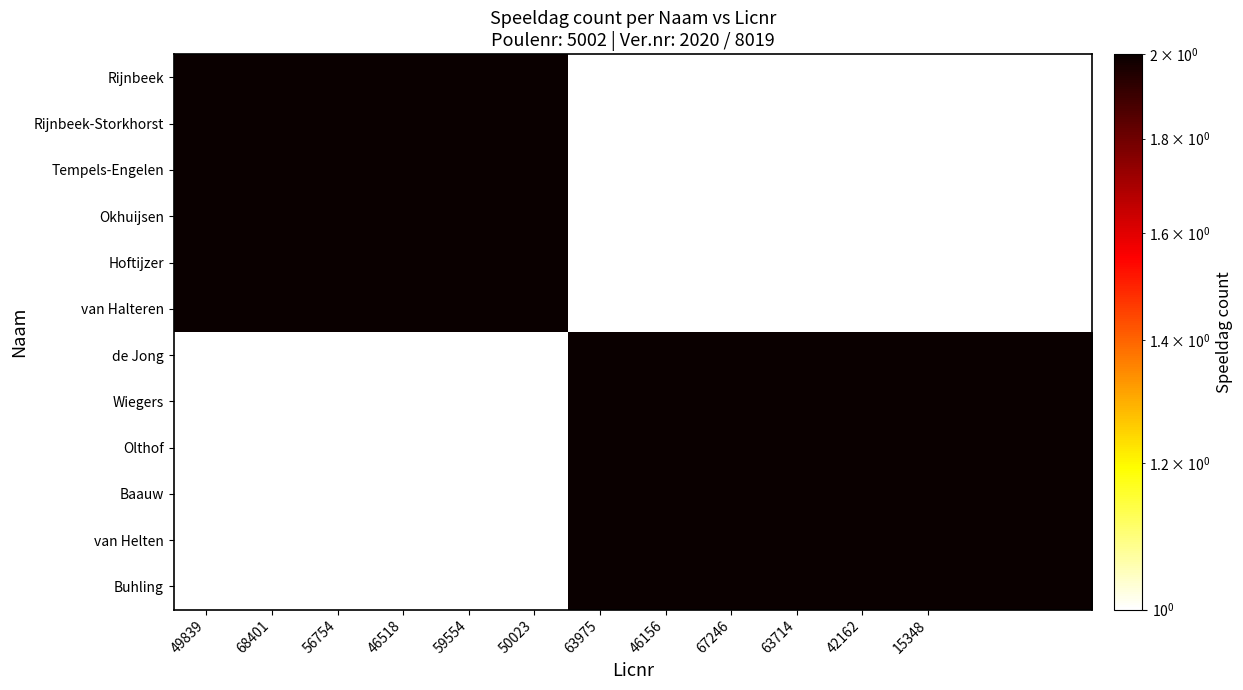

At which category does the chart reach its peak across all series?

49839